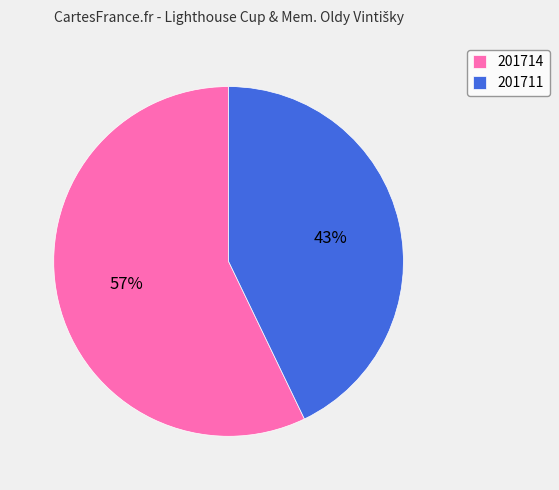

Rank the categories by value from highest to lowest.

201714, 201711